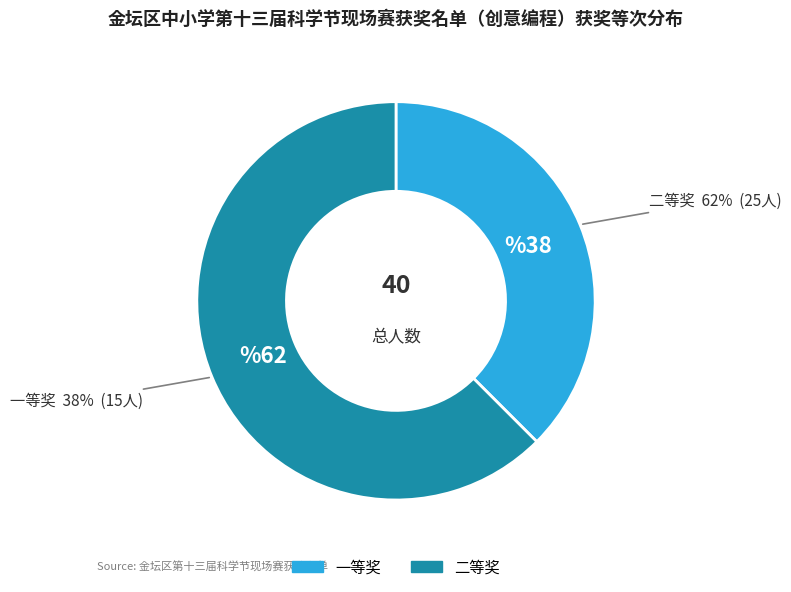

What is the ratio of the value at 一等奖 to the value at 二等奖?

0.6